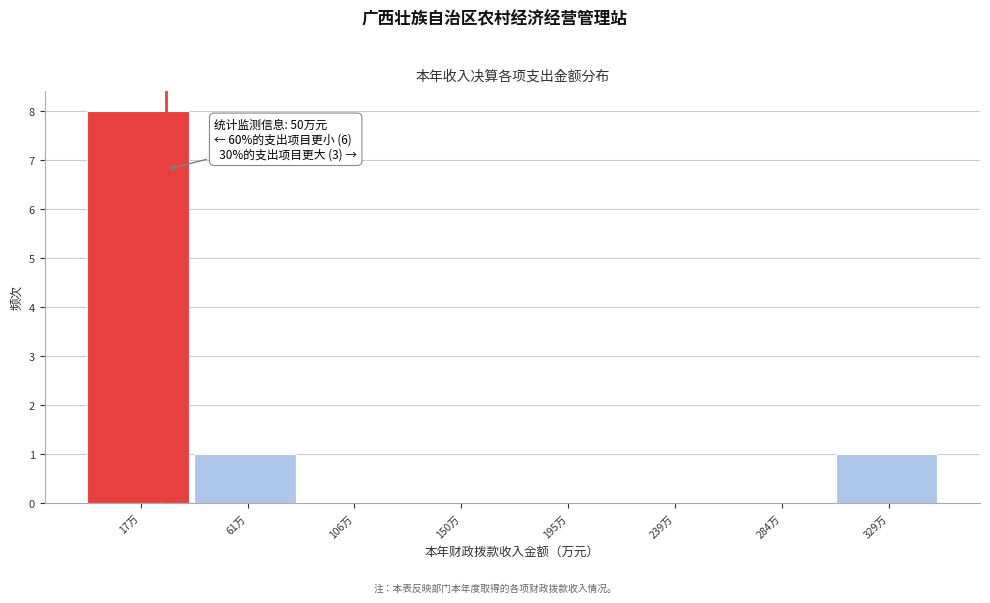

Reading left to right, extract all data points from this chart.

17万=8	61万=1	106万=0	150万=0	195万=0	239万=0	284万=0	329万=1